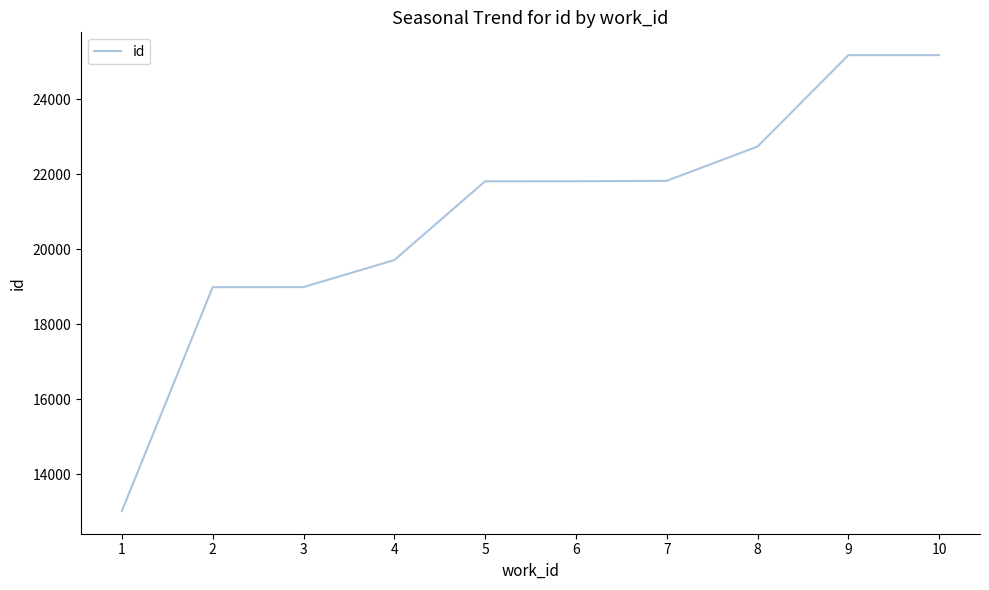

How many lines are shown in the chart?

1